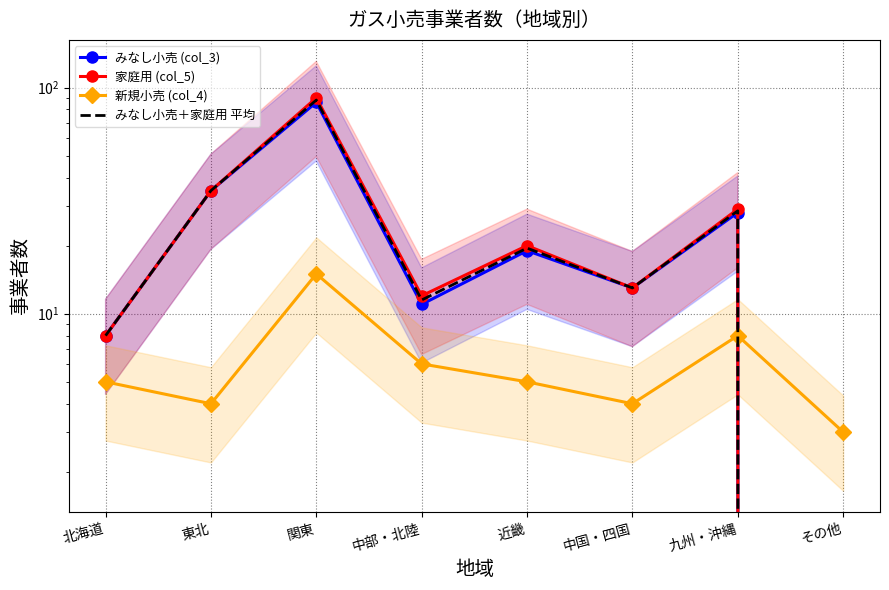

True or false: みなし小売＋家庭用 平均 has a value of 11.5 at 中部・北陸.

True